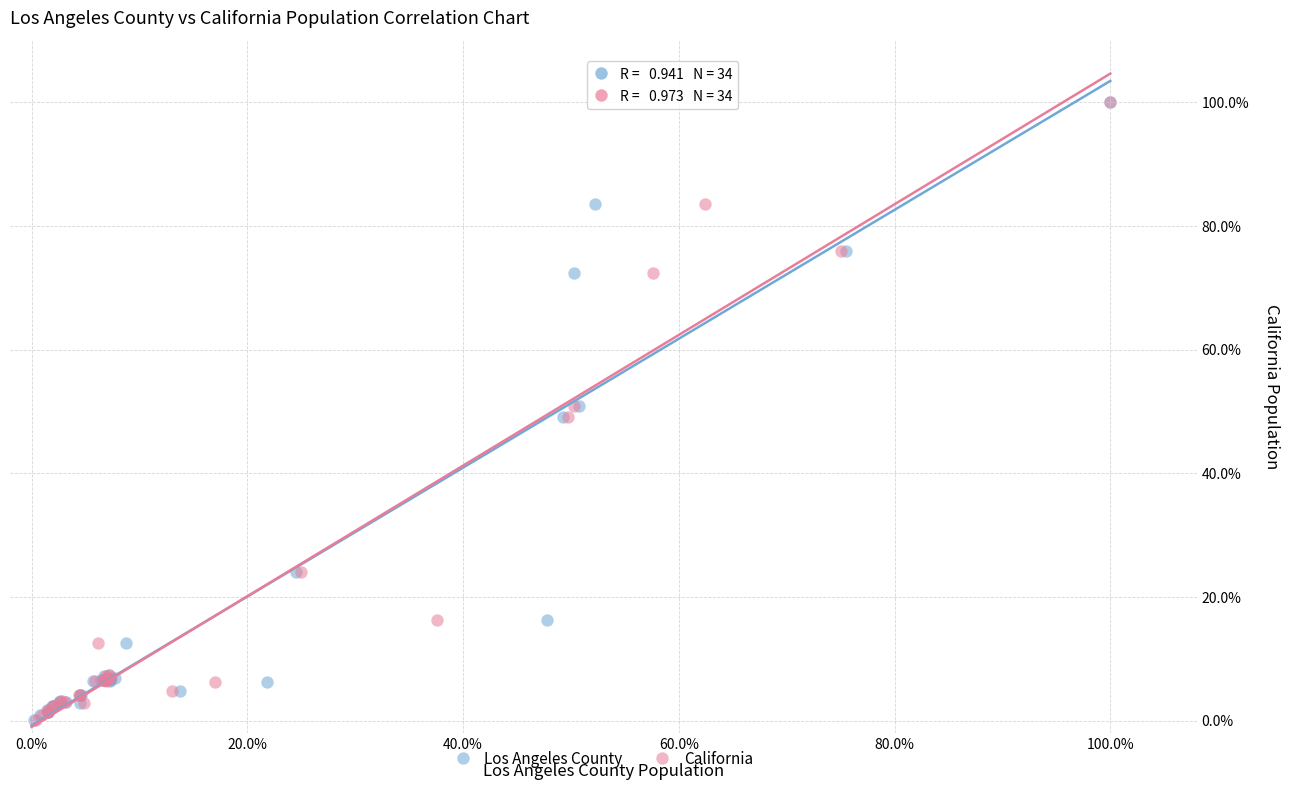

What are all the series names shown in the legend?

Los Angeles County, California